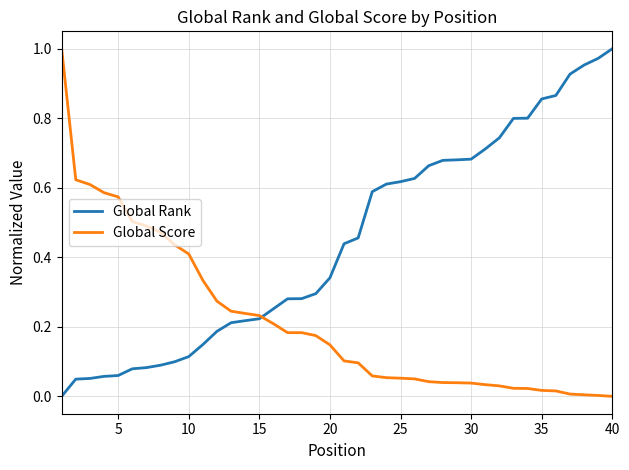

What are all the series names shown in the legend?

Global Rank, Global Score